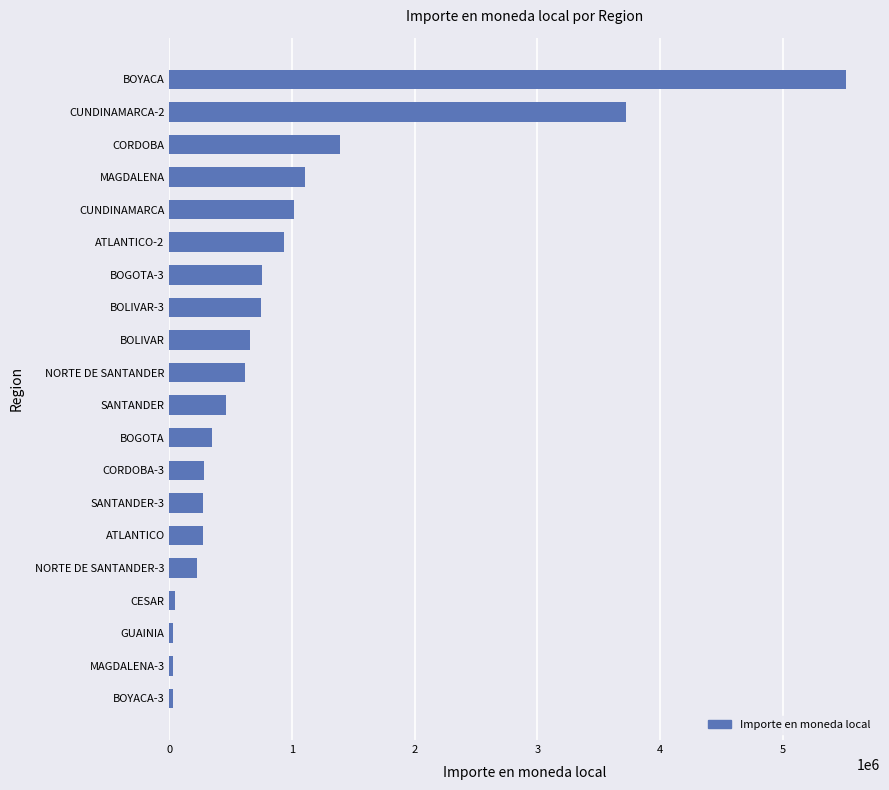

What is the label of the 19th bar from the top?

MAGDALENA-3